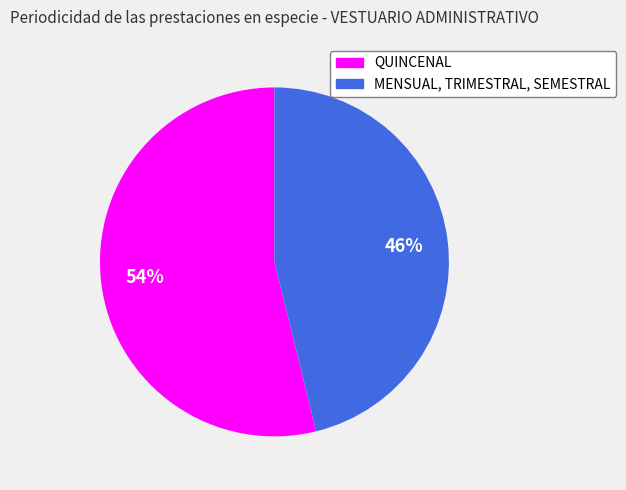

Which has a higher value, QUINCENAL or MENSUAL, TRIMESTRAL, SEMESTRAL?

QUINCENAL